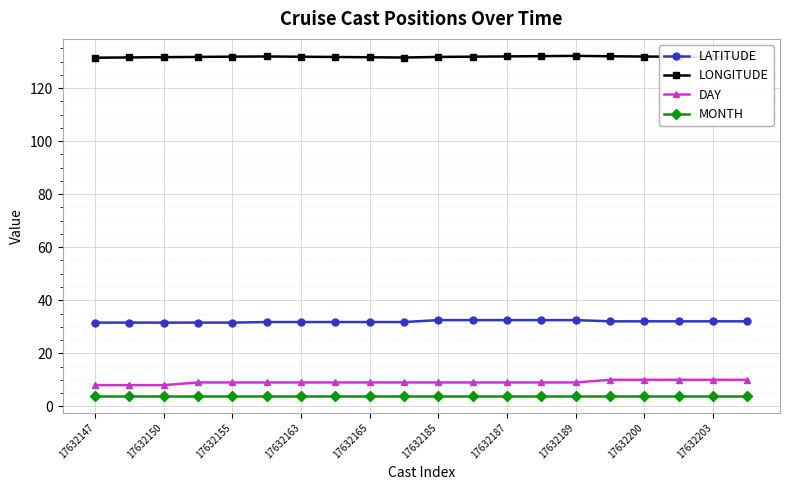

At how many categories does at least one series exceed 77?

20